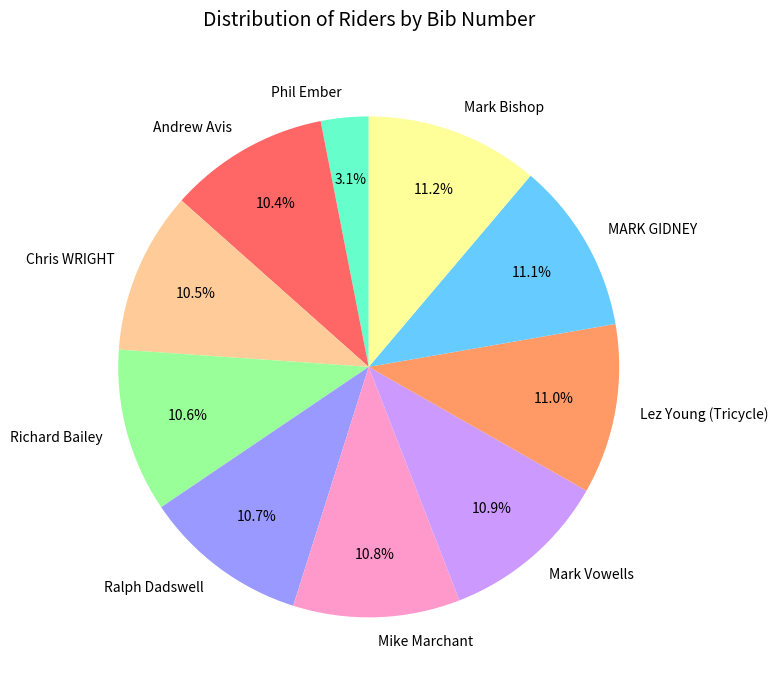

Between Phil Ember and Mike Marchant, which is larger?

Mike Marchant